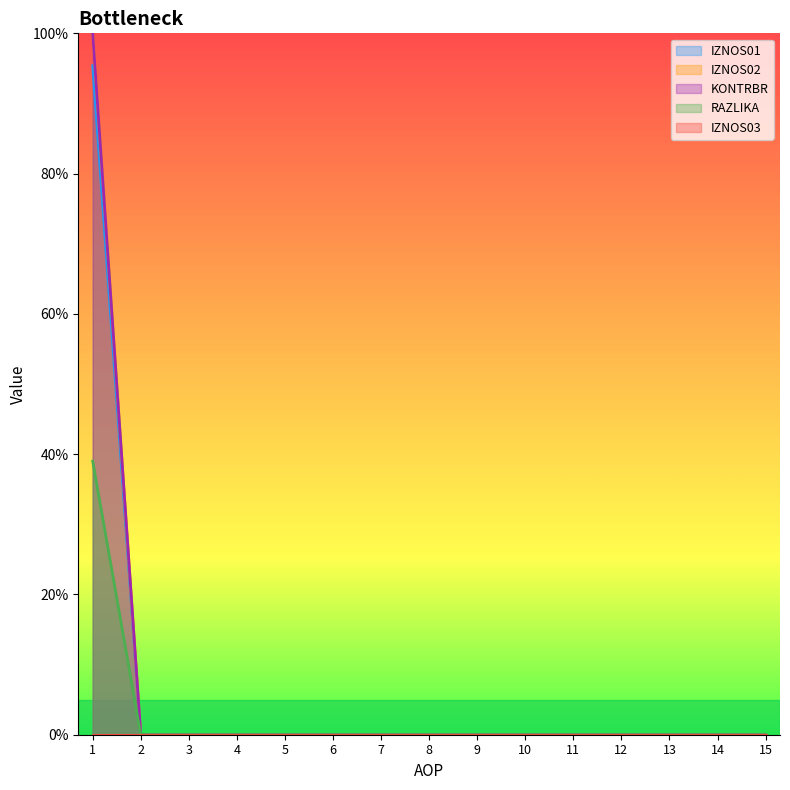

True or false: IZNOS02 has more than 0 interior local peaks.

False